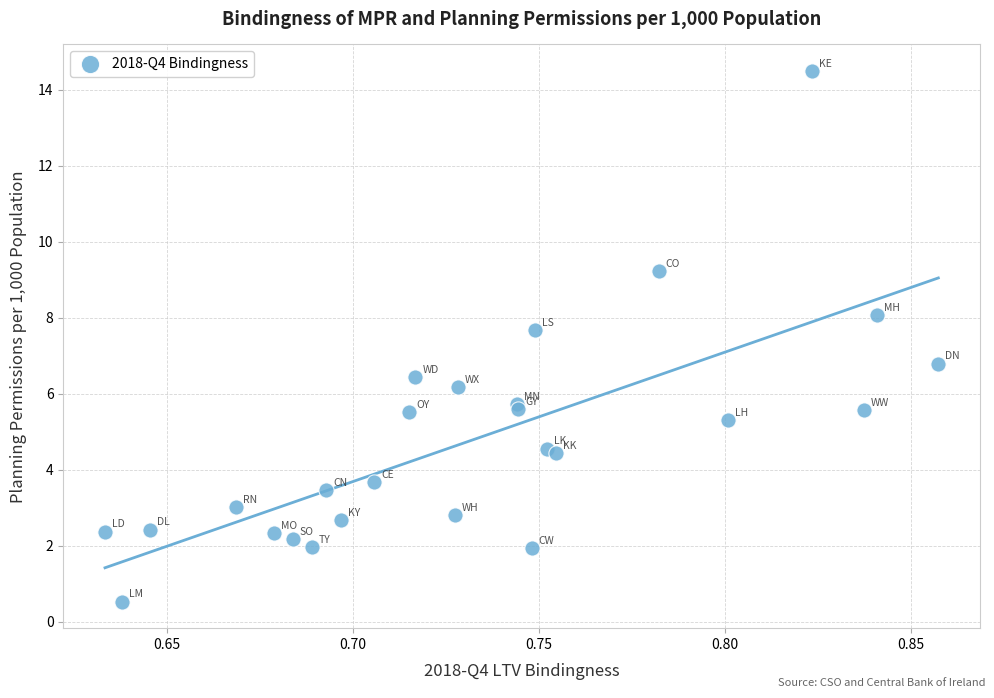

What Y value in the scatter plot is closest to 7?

6.8